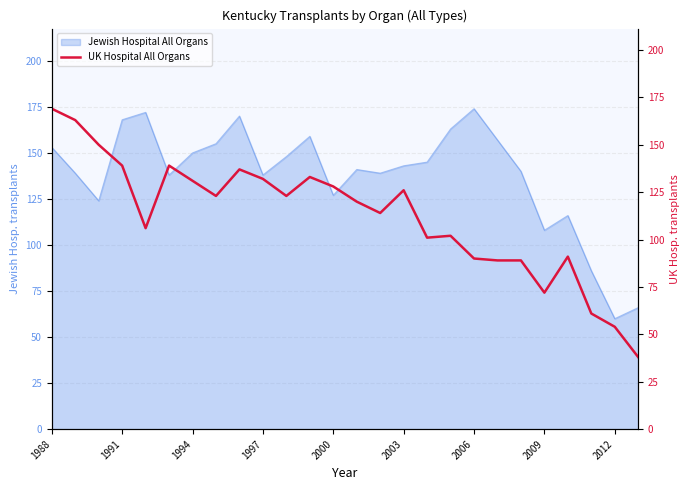

Reading left to right, extract all data points from this chart.

169	163	150	139	106	139	131	123	137	132	123	133	128	120	114	126	101	102	90	89	89	72	91	61	54	38